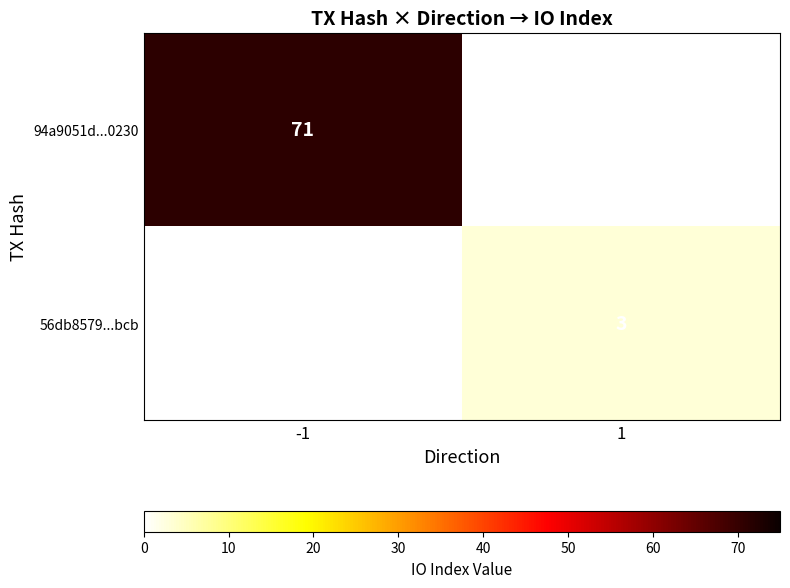

Is the value of 56db8579...bcb at 1 greater than the value of 94a9051d...0230 at -1?

No